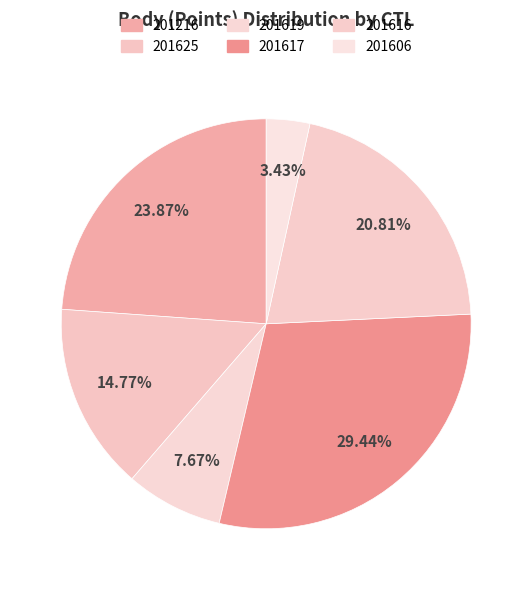

To the nearest percent, what percentage of the pie is 201617?

29%